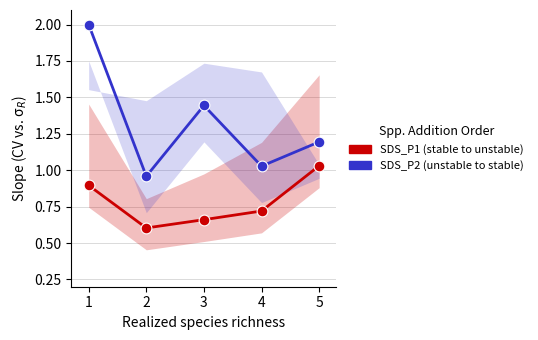

Which series contains the highest Y value?

SDS_P2